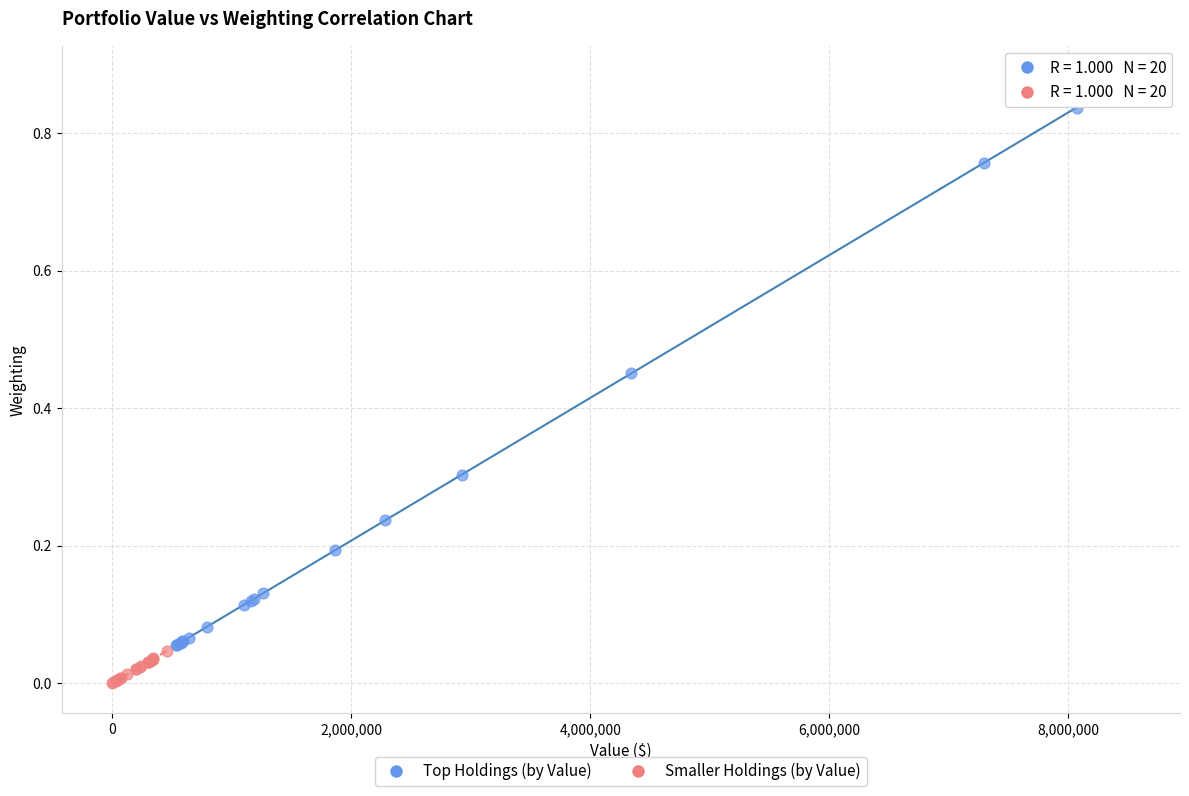

Which series contains the lowest Y value?

Smaller Holdings (by Value)